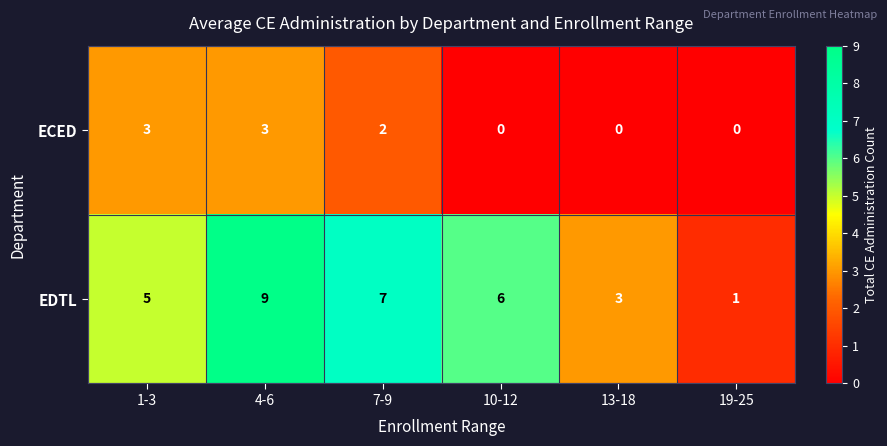

What is the total value across all series at 13-18?

3